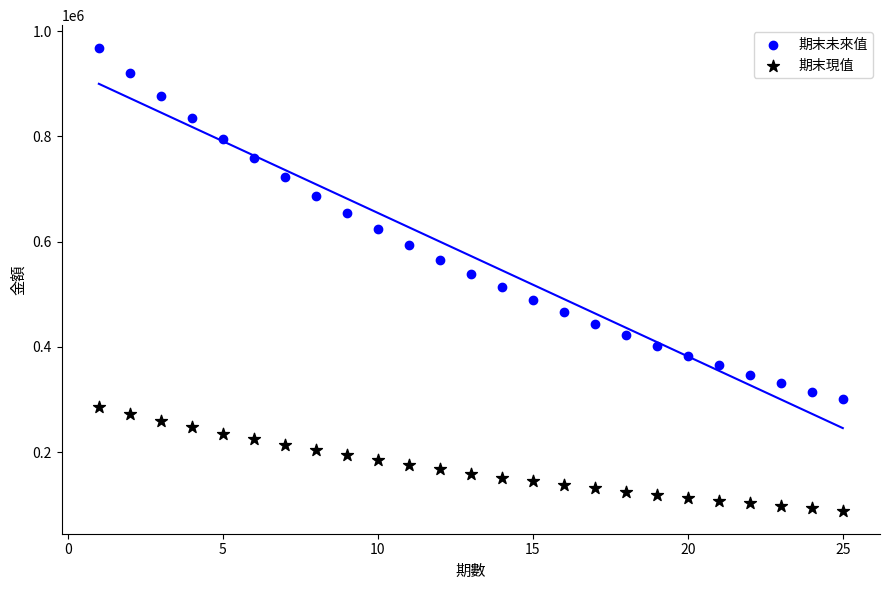

What are all the series names shown in the legend?

期末未來值, 期末現值